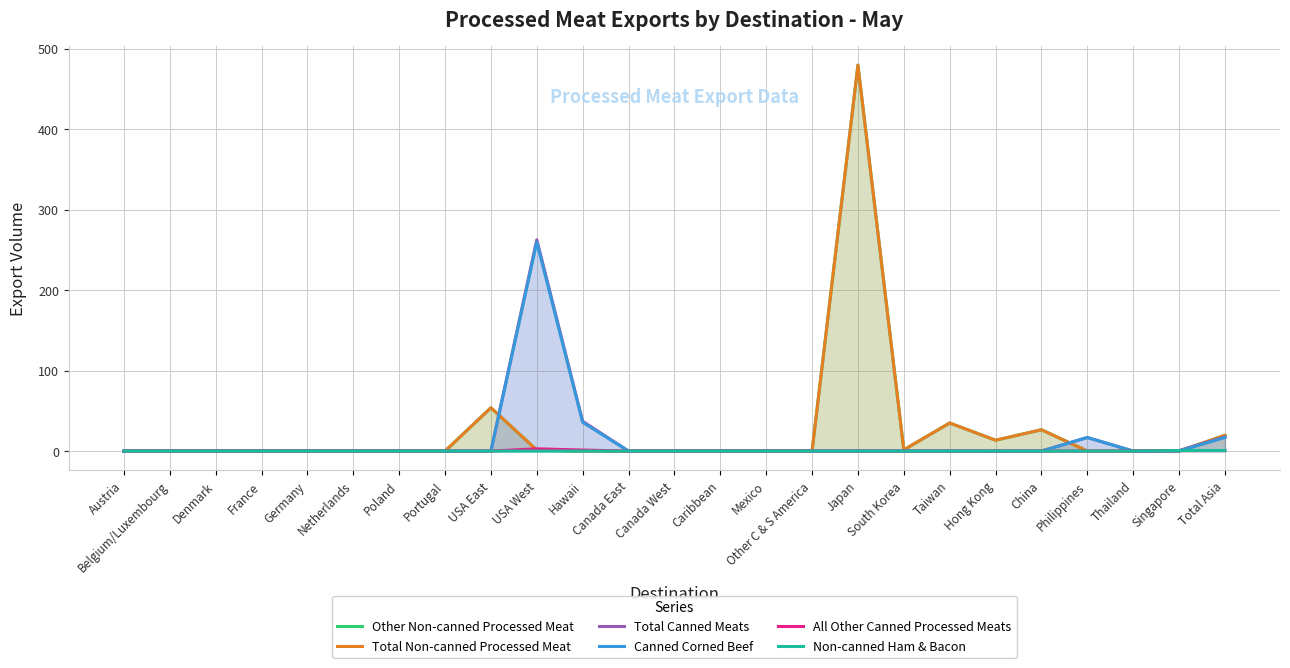

Rank the categories by Canned Corned Beef value from lowest to highest.

Austria, Belgium/Luxembourg, Denmark, France, Germany, Netherlands, Poland, Portugal, USA East, Canada East, Canada West, Caribbean, Mexico, Other C & S America, Japan, South Korea, Taiwan, Hong Kong, China, Thailand, Singapore, Philippines, Total Asia, Hawaii, USA West